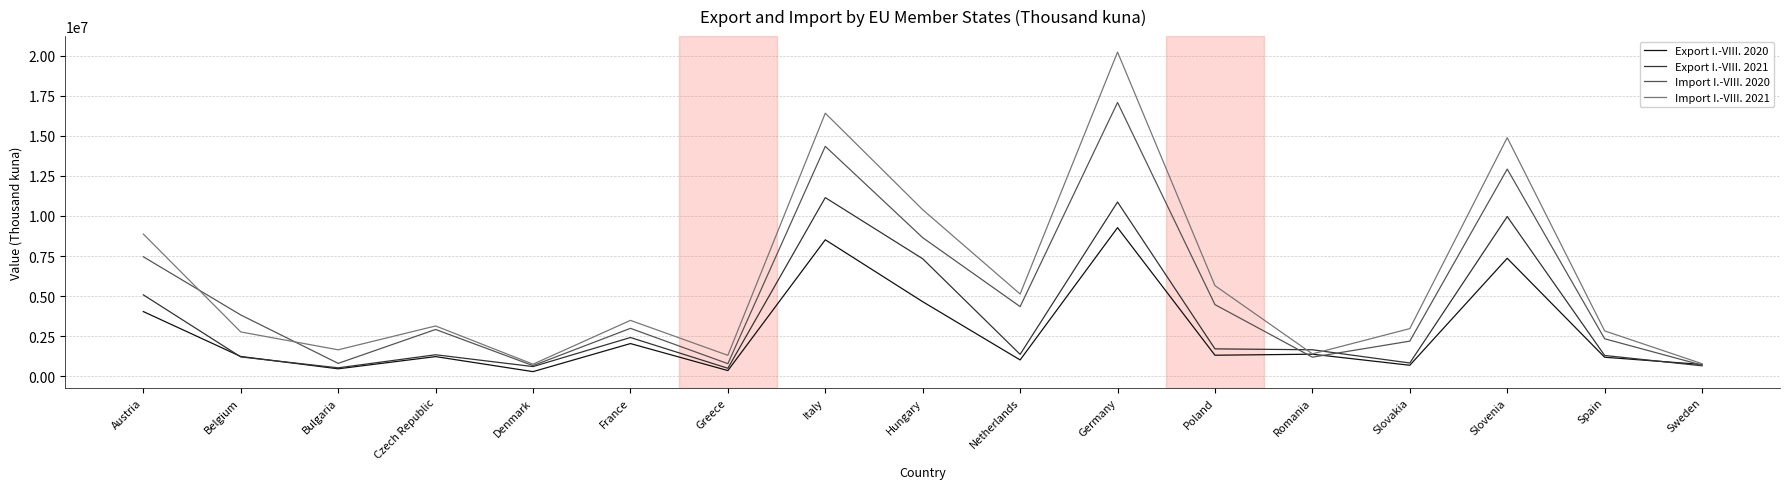

Where is Export I.-VIII. 2021 nearest to the value 5820483?

Austria